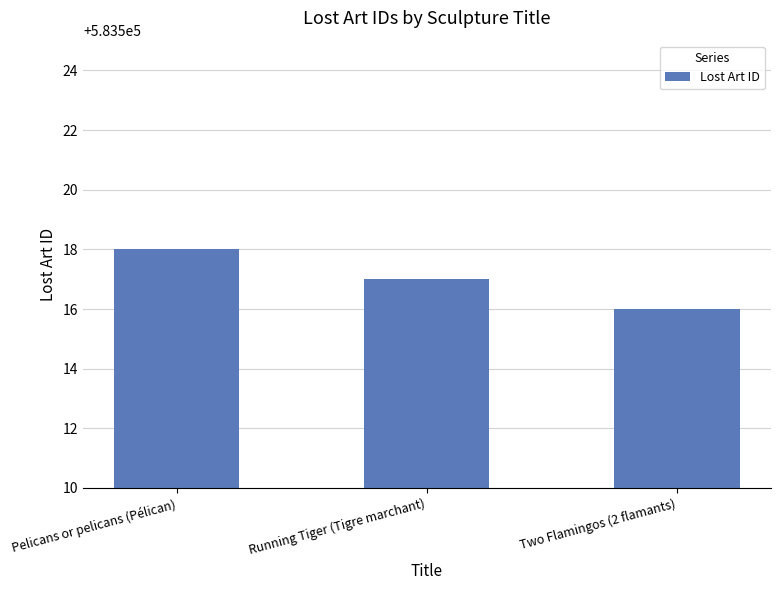

Reading left to right, transcribe all the data shown in this chart.

Pelicans or pelicans (Pélican)=583518	Running Tiger (Tigre marchant)=583517	Two Flamingos (2 flamants)=583516